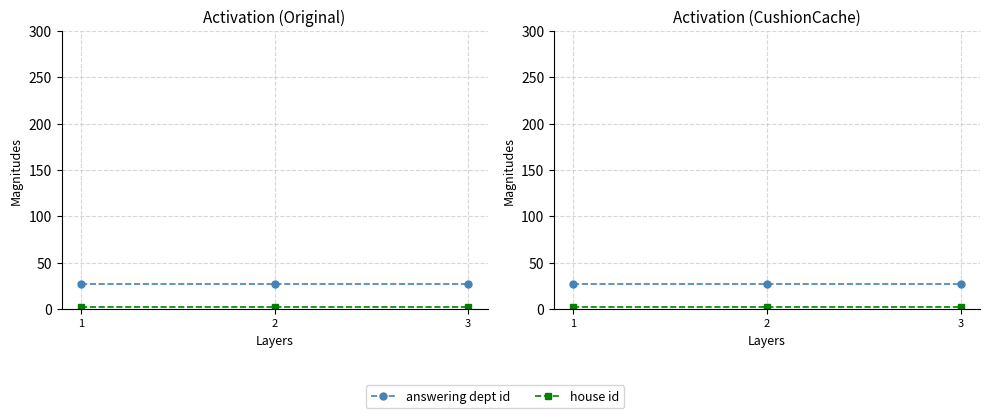

Which category has the lowest value in the house id series?

1